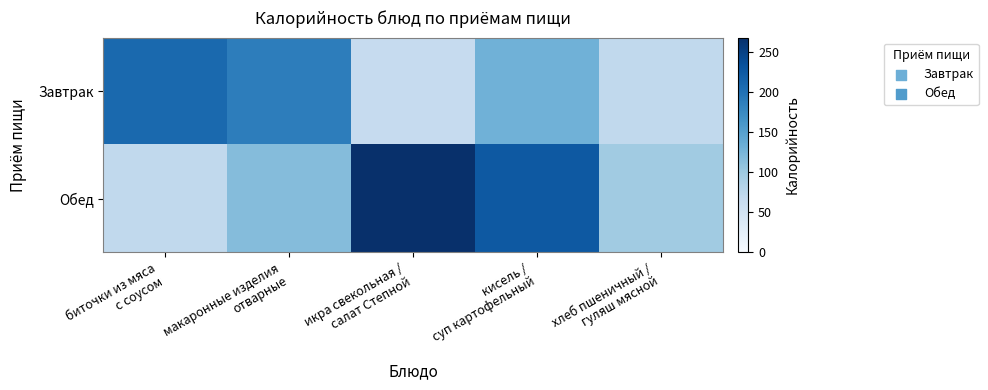

Between икра свекольная /
салат Степной and кисель /
суп картофельный, which is larger?

кисель /
суп картофельный